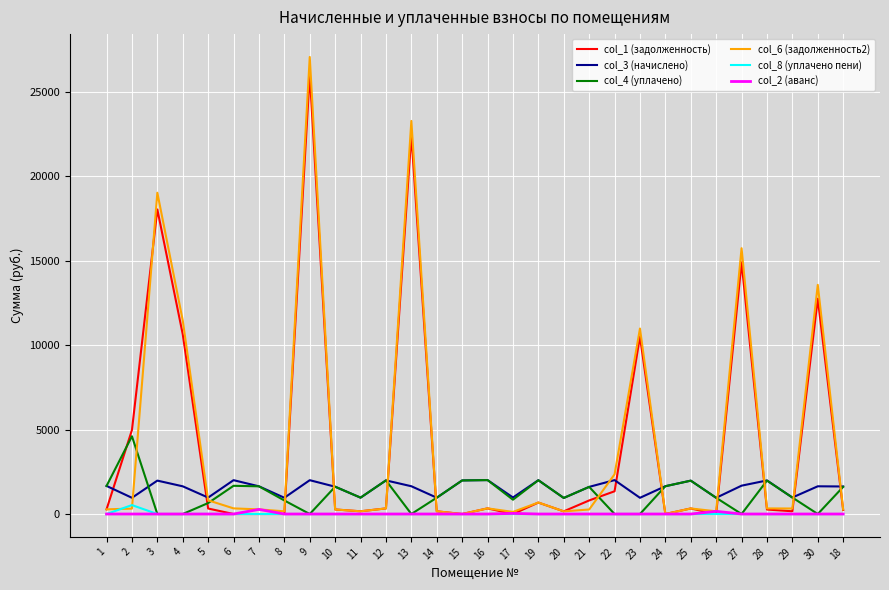

What is the minimum value for col_3 (начислено)?

950.8